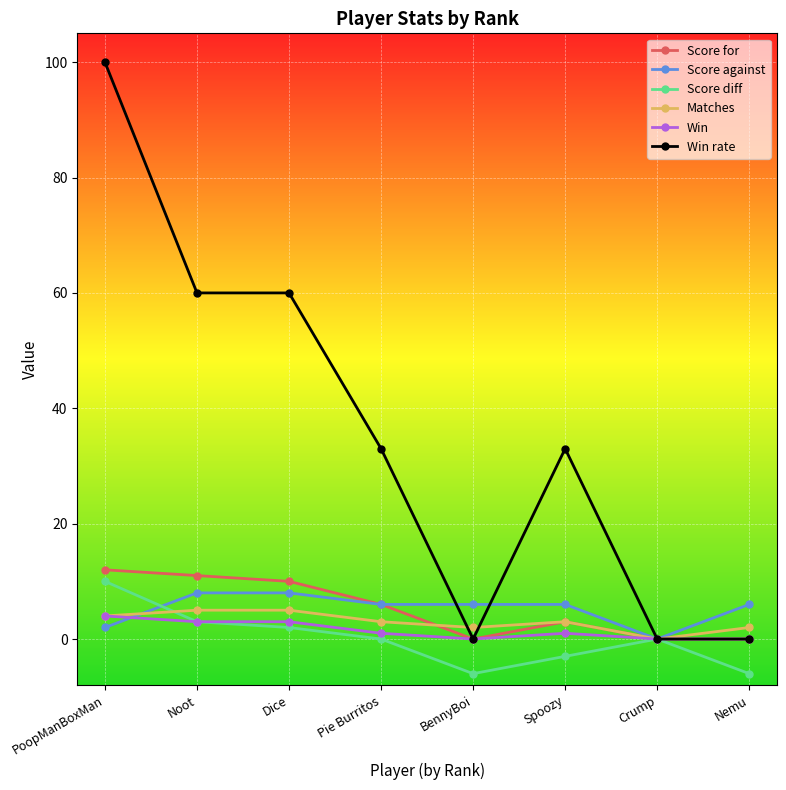

At which category is the sum across all series the highest?

PoopManBoxMan